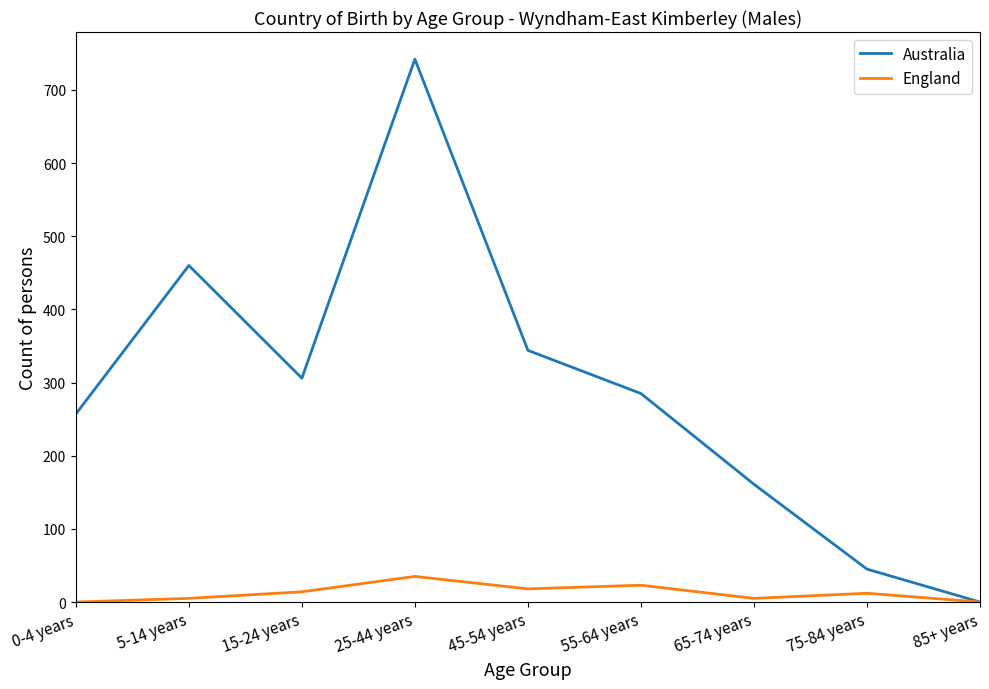

Rank the categories by Australia value from highest to lowest.

25-44 years, 5-14 years, 45-54 years, 15-24 years, 55-64 years, 0-4 years, 65-74 years, 75-84 years, 85+ years